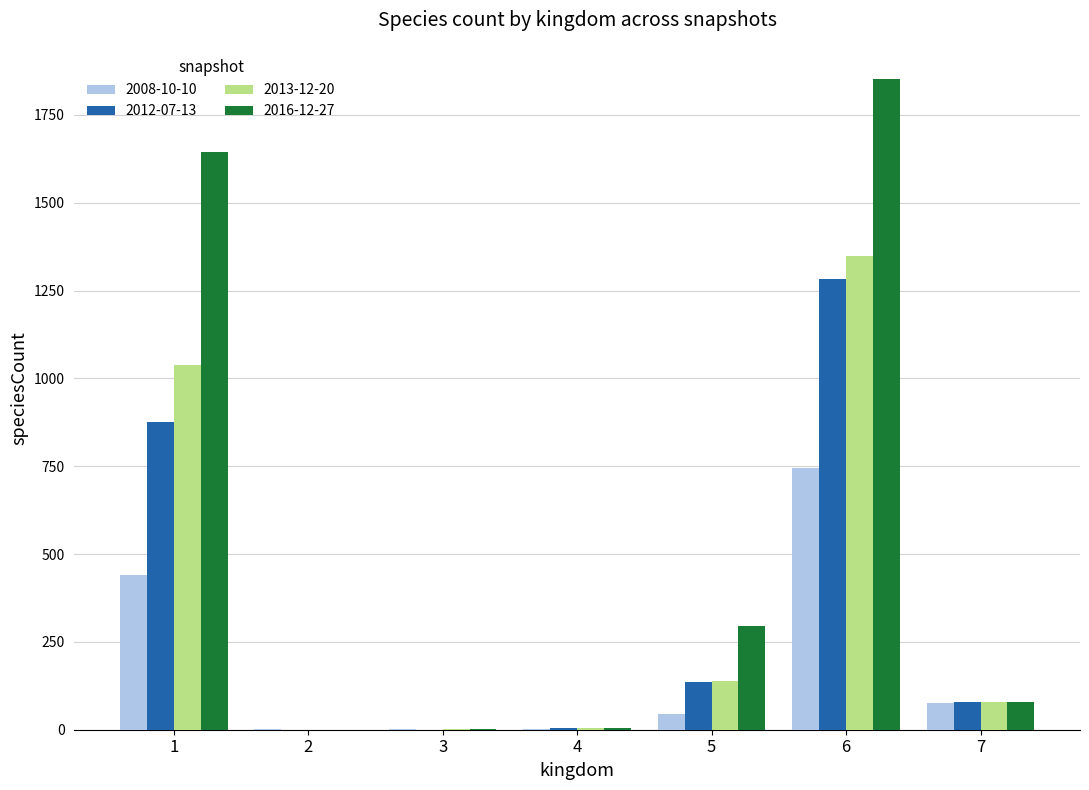

Is the value of 2012-07-13 at 6 greater than the value of 2013-12-20 at 3?

Yes